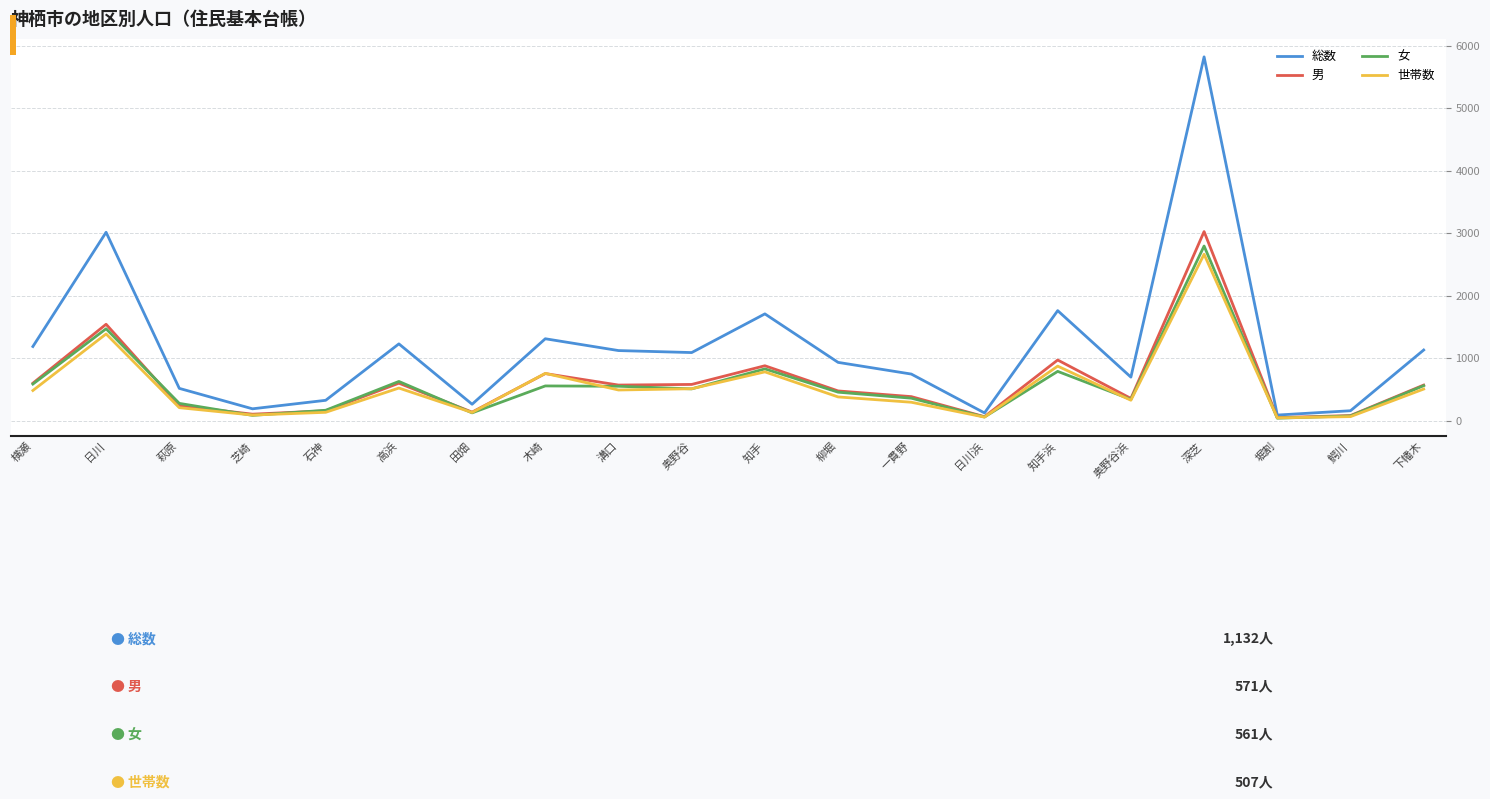

Where is 女 nearest to the value 1418?

日川